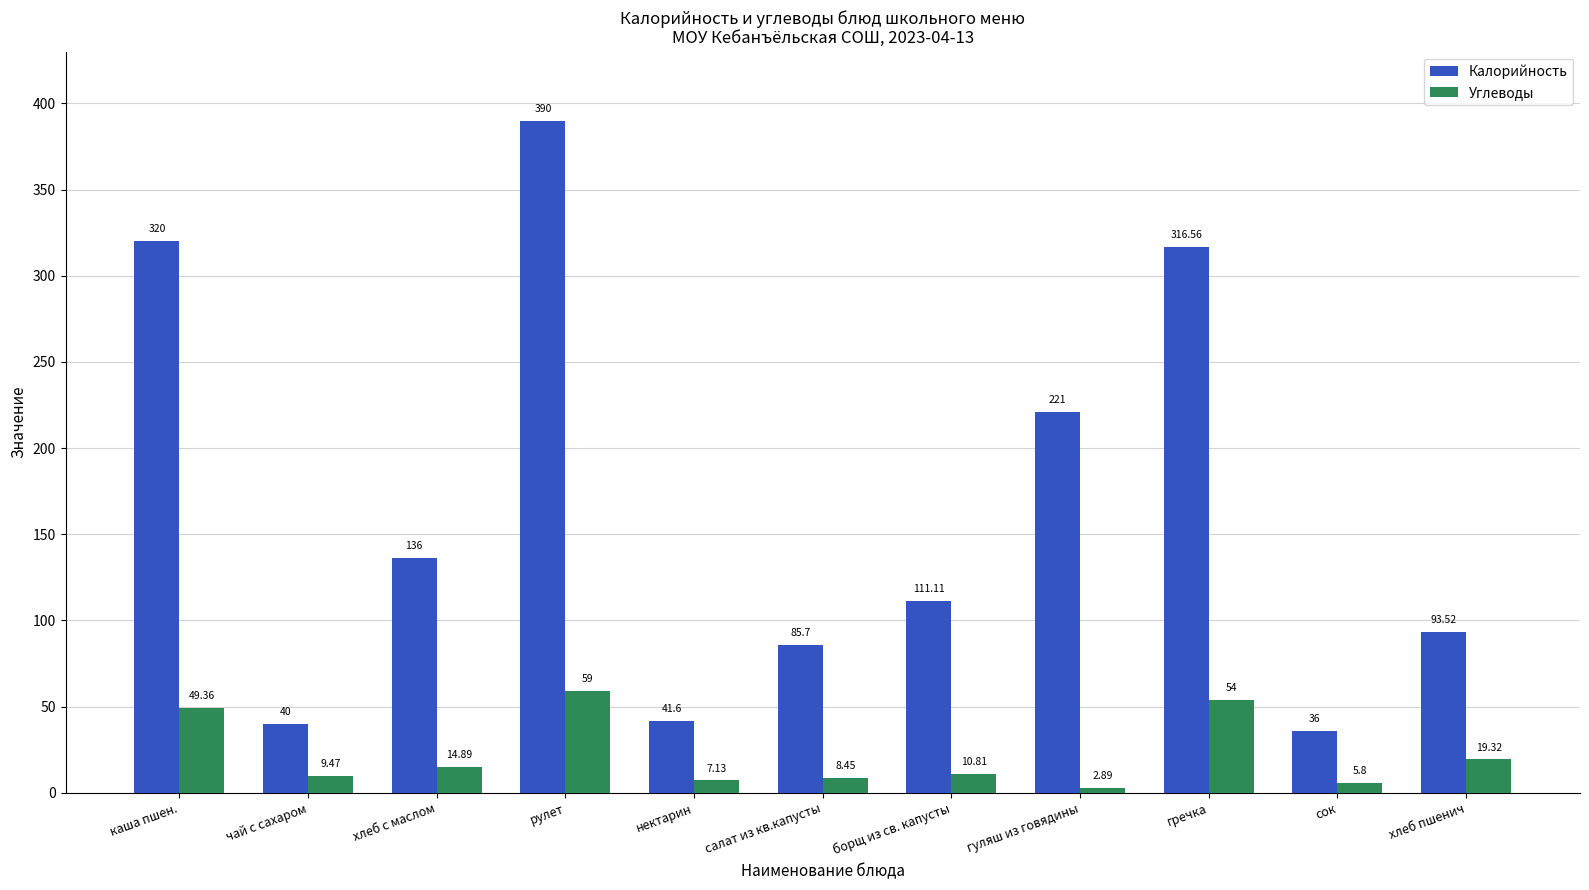

How many groups of bars are there?

11